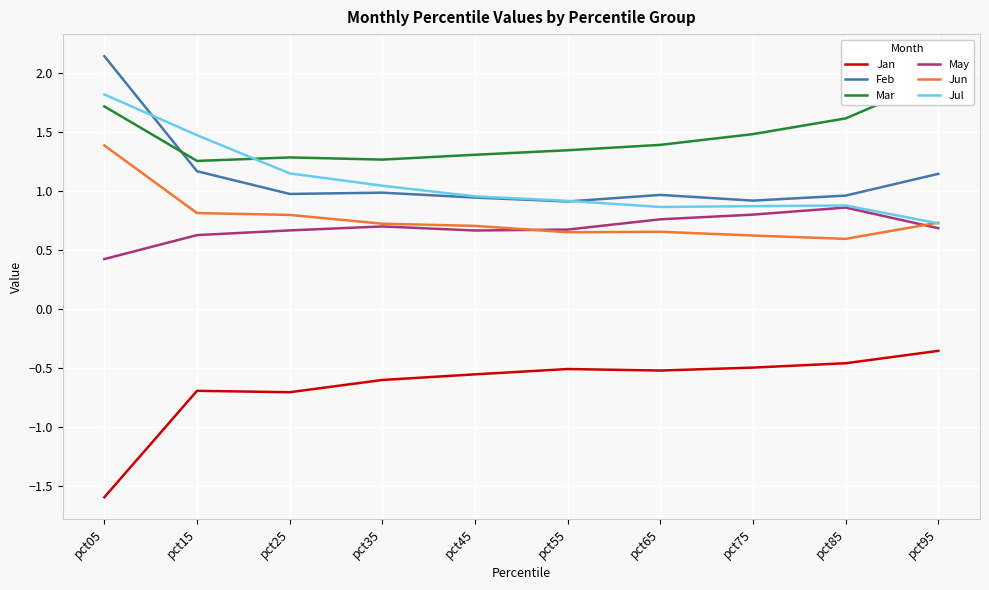

What value does the Mar series have at pct55?

1.3